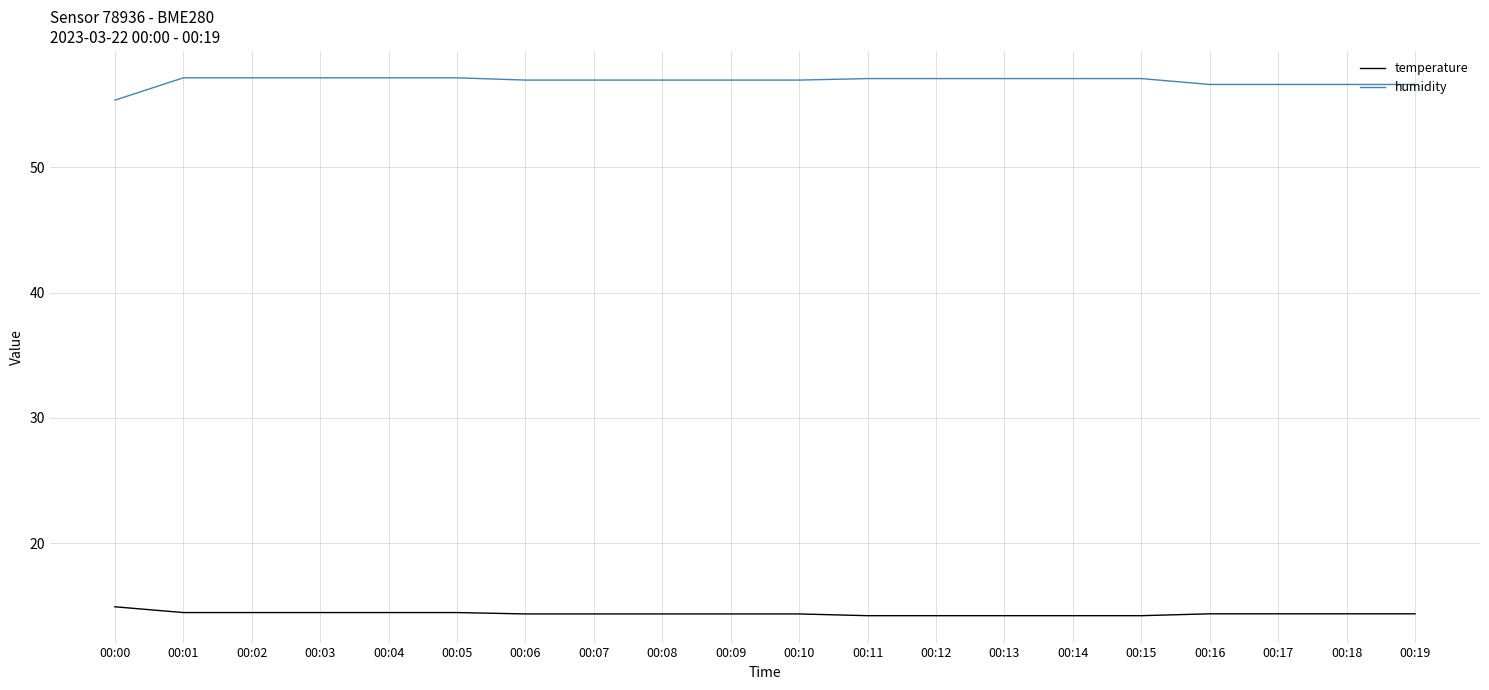

What is the total value across all series at 00:12?

71.3